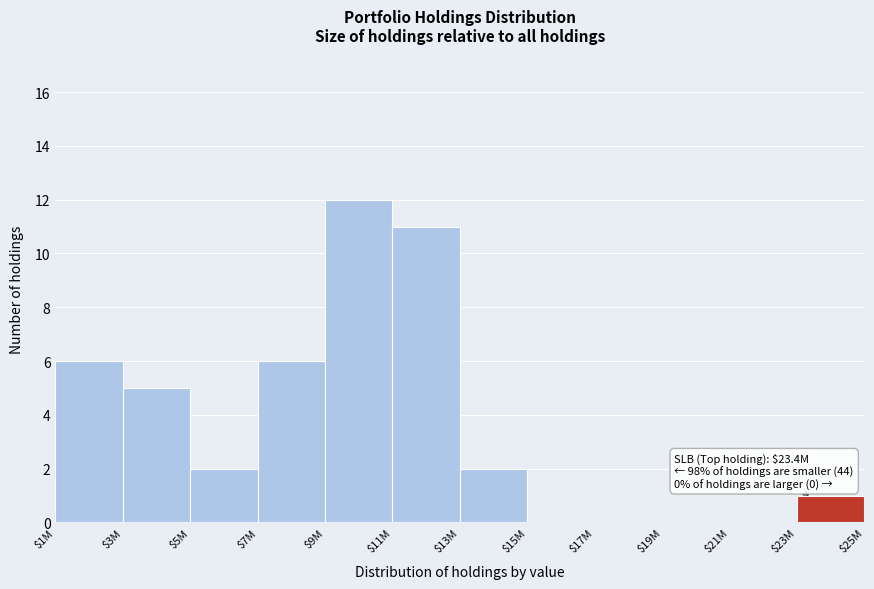

Which category has the highest value across all series?

$9M